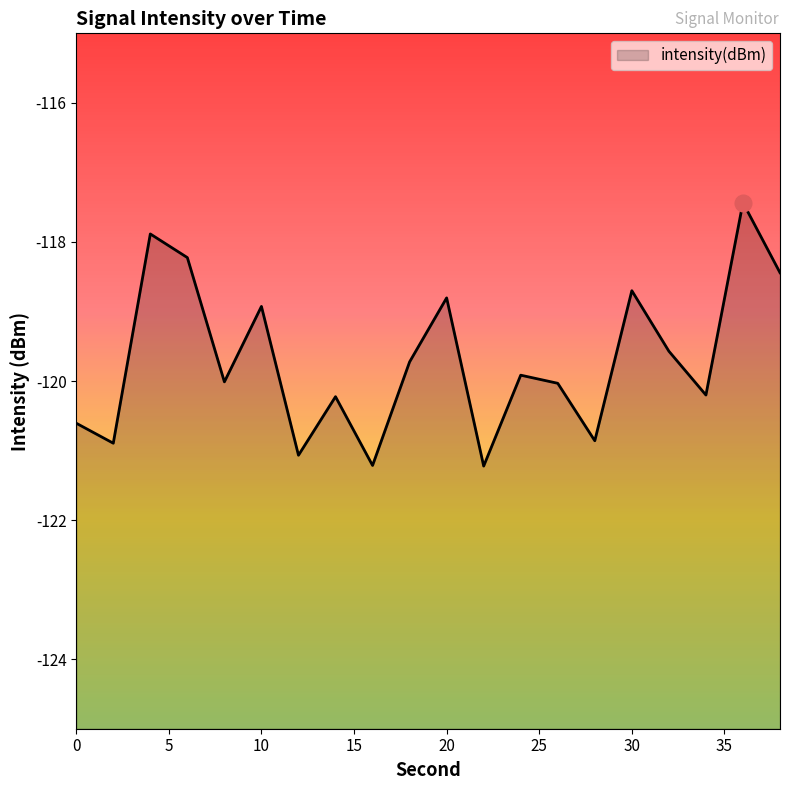

Is it true that the value at 12 is -121.1?

True